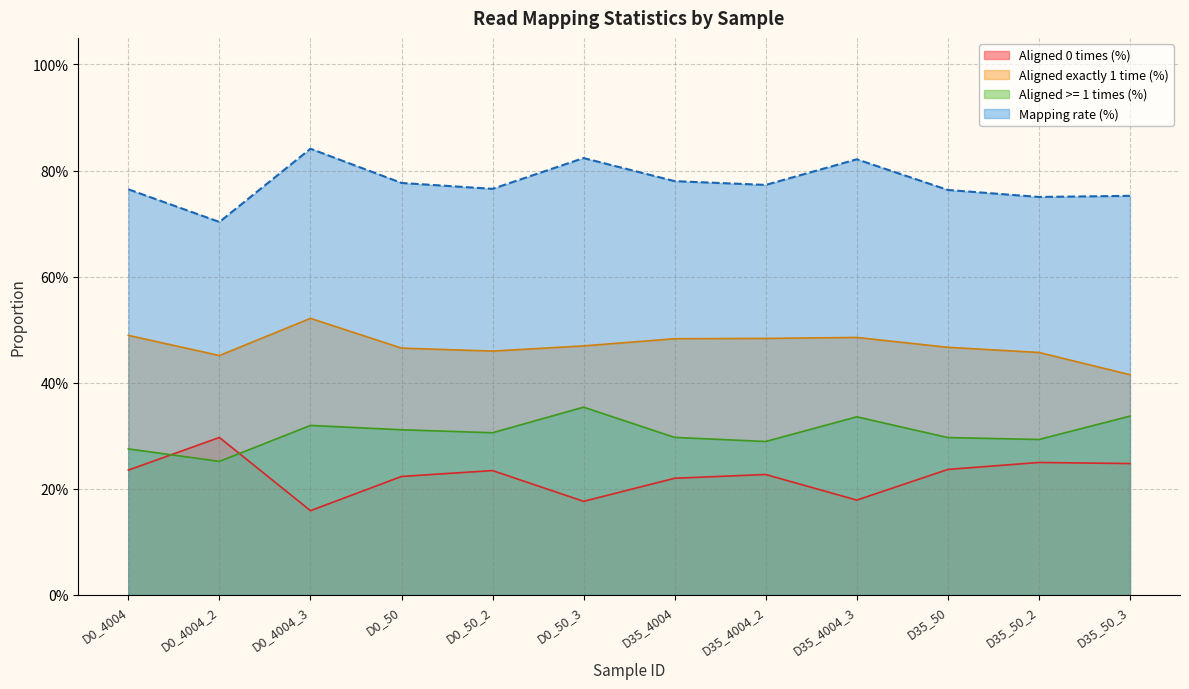

Which label corresponds to the smallest value in the chart?

D0_4004_3